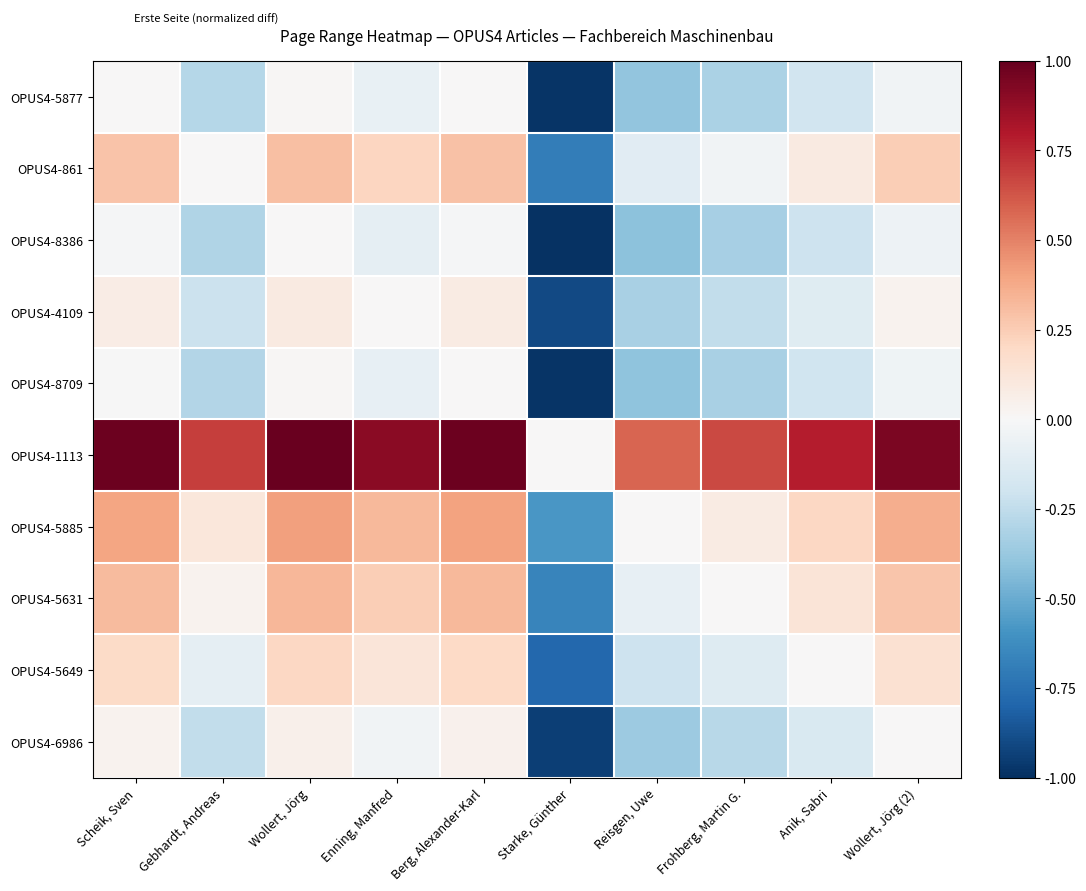

What is the total value across all series at Enning, Manfred?

1.5